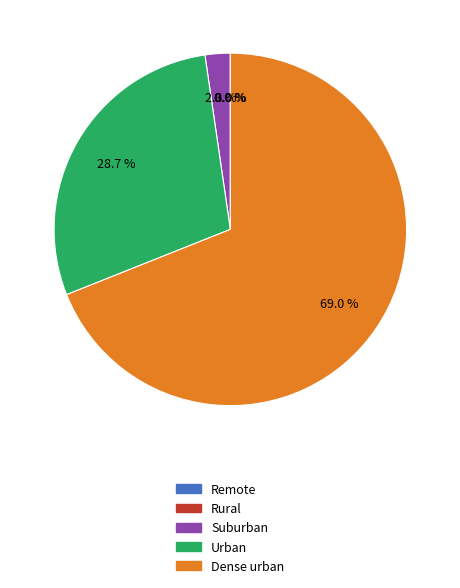

How much of the chart is everything except Urban?

71.3%